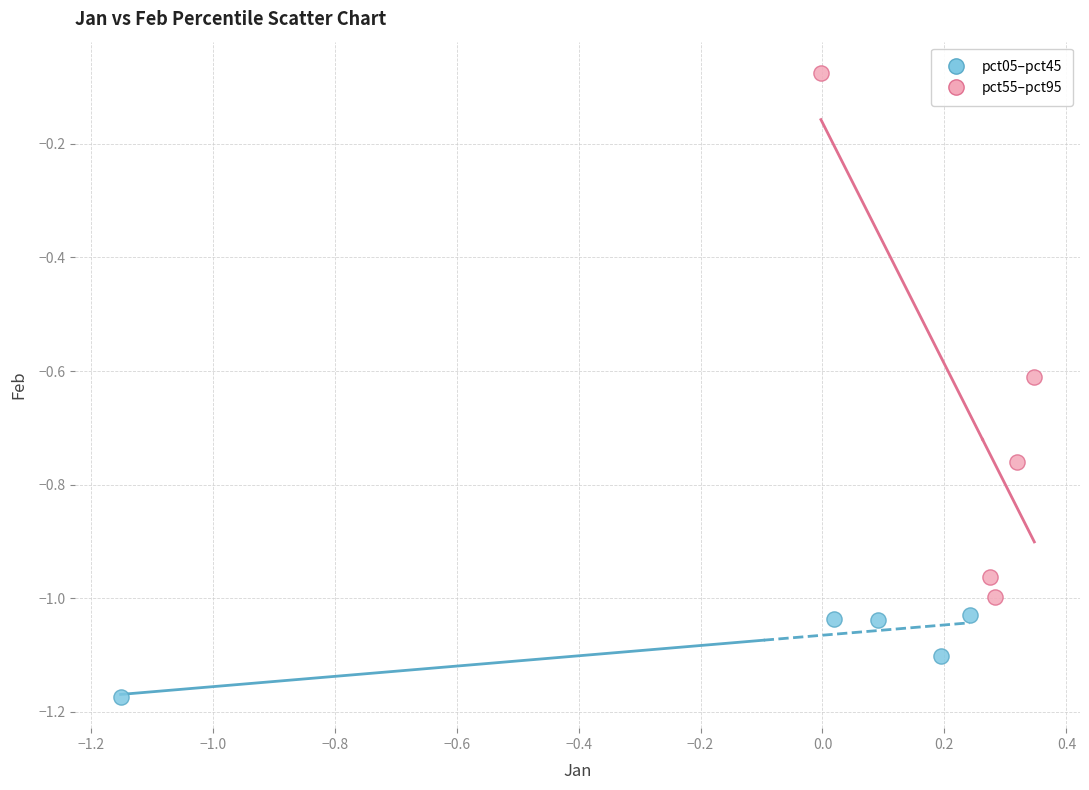

Which series reaches the maximum Y coordinate?

pct55–pct95